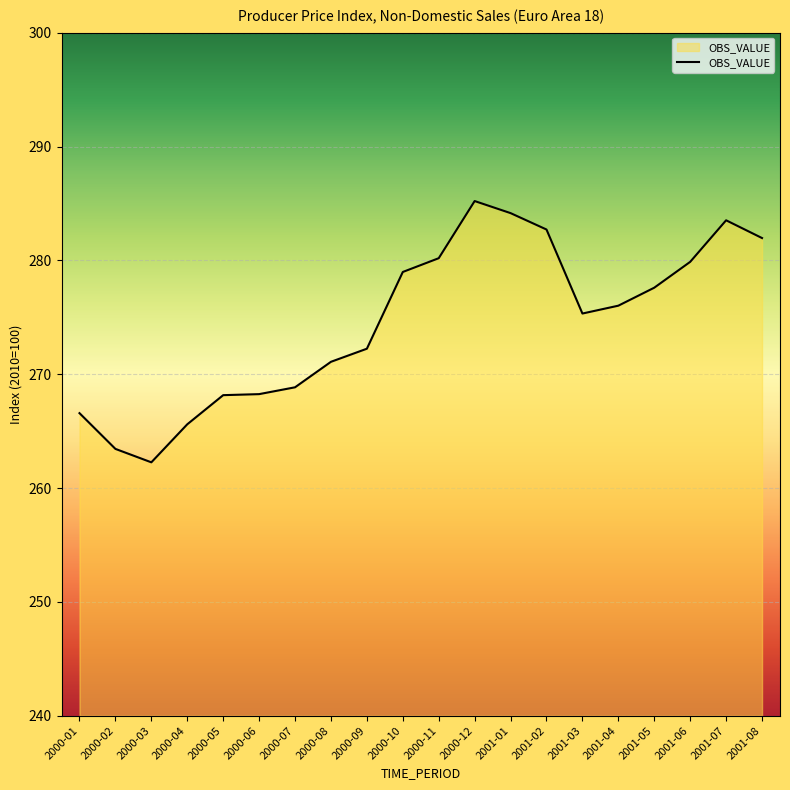

The value at 2000-08 is 271.1. True or false?

True